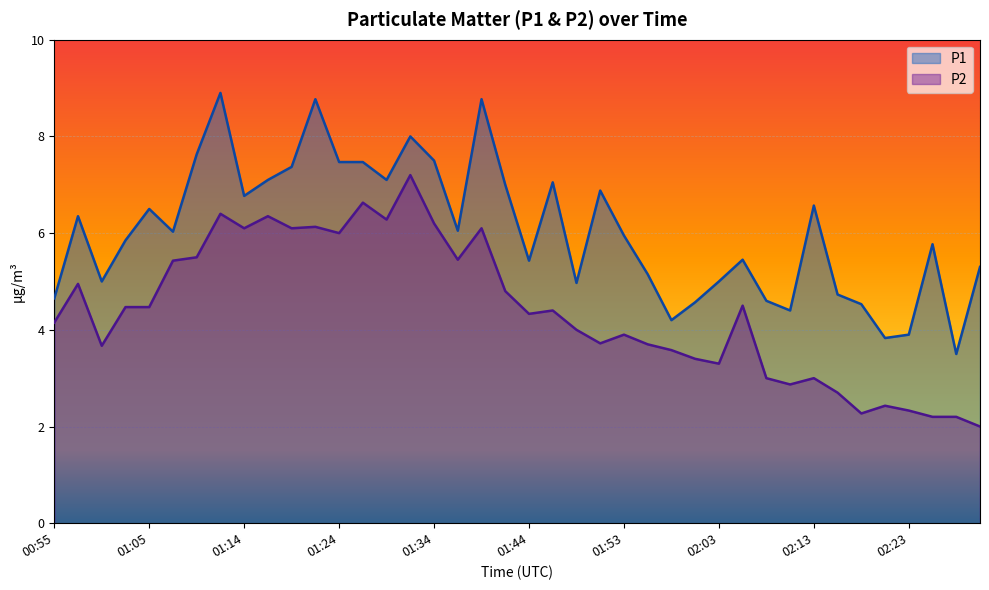

The P1 series shows 7.1 at 00:55. True or false?

False